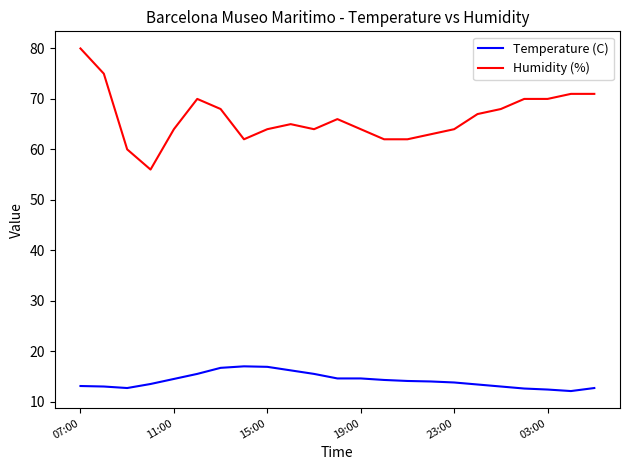

True or false: Temperature (C) and Humidity (%) intersect in this chart.

False